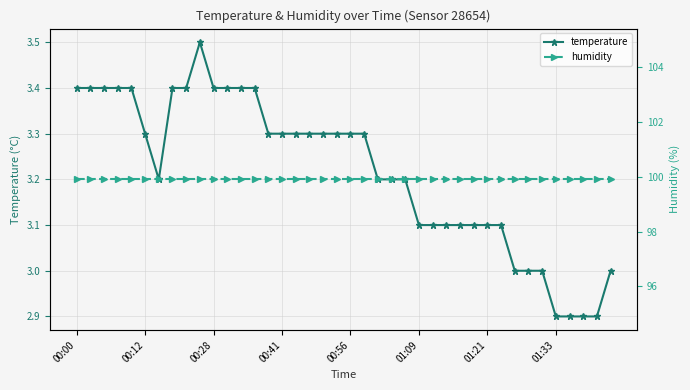

Which series changed the most between 01:09 and 01:21?

temperature